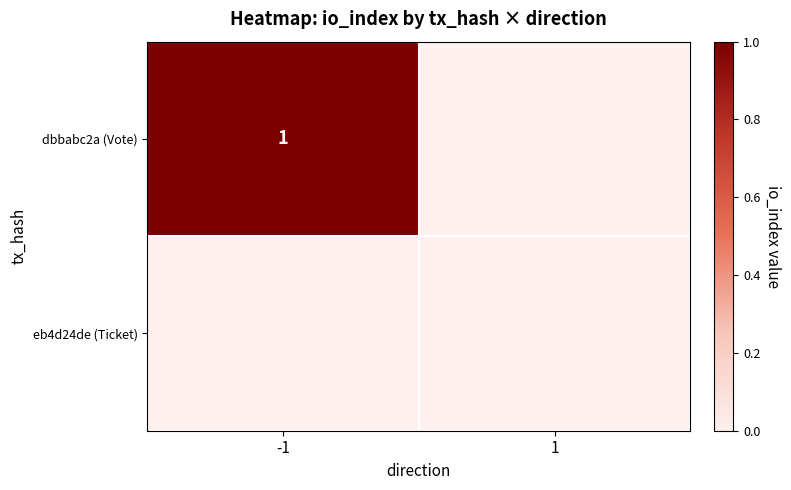

How many distinct data groups are displayed?

2